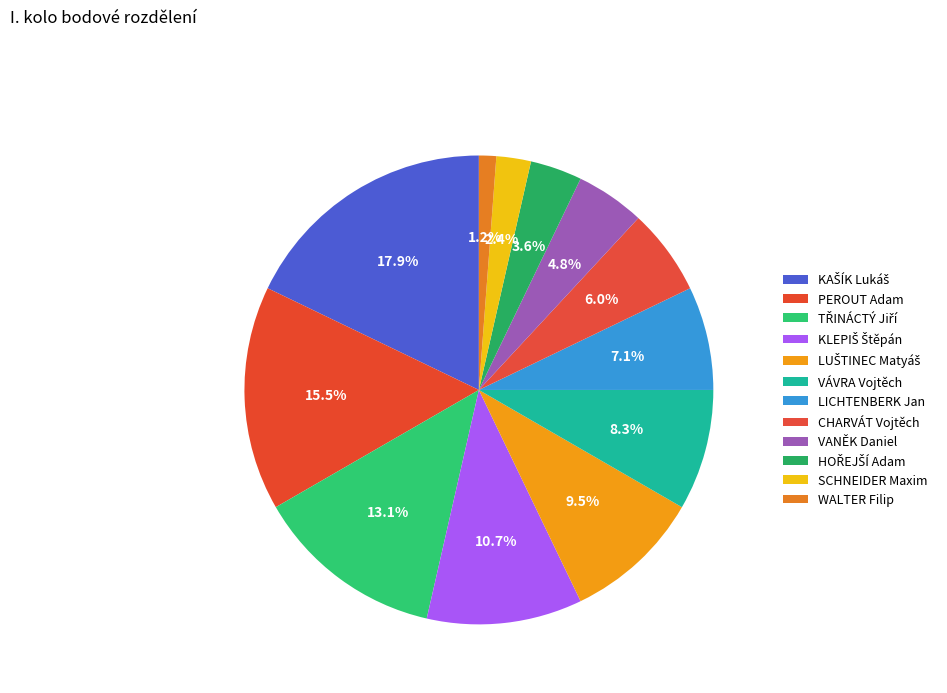

True or false: VÁVRA Vojtěch accounts for 8% of the total.

True